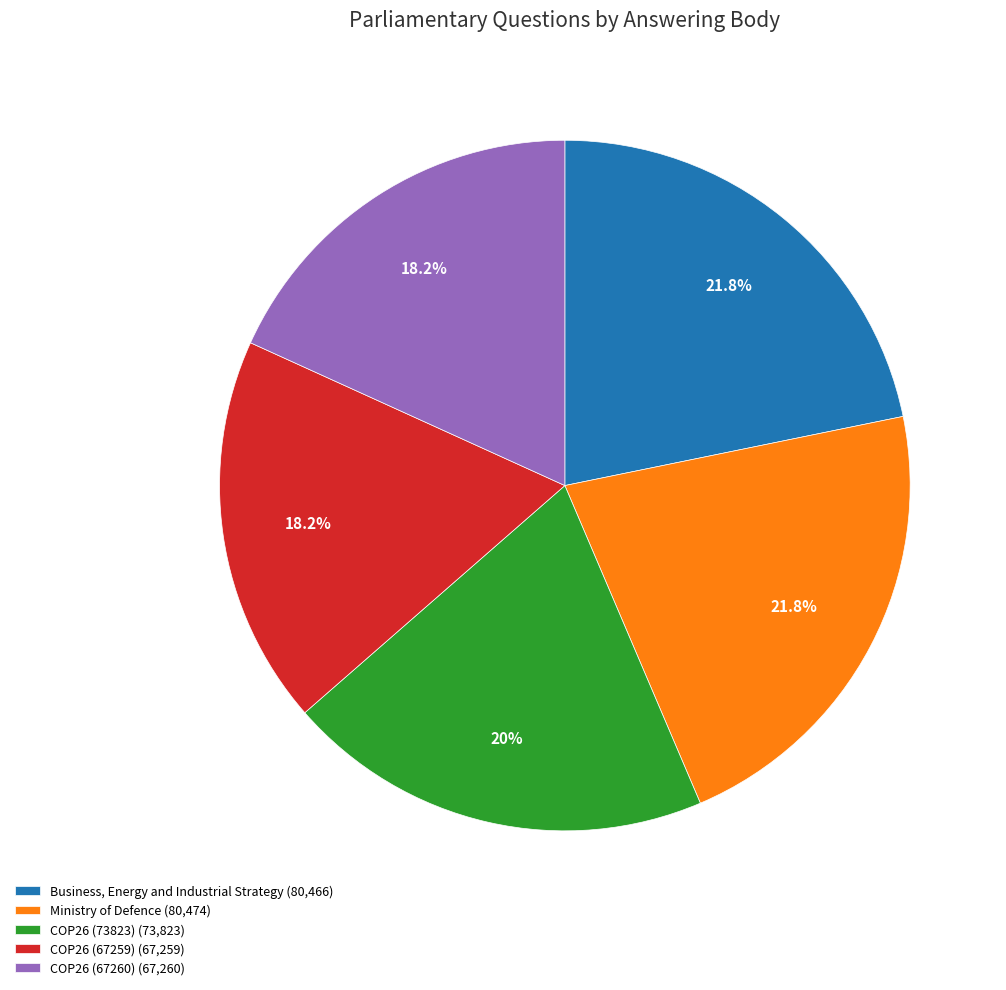

To the nearest percent, what is the average slice percentage?

20%